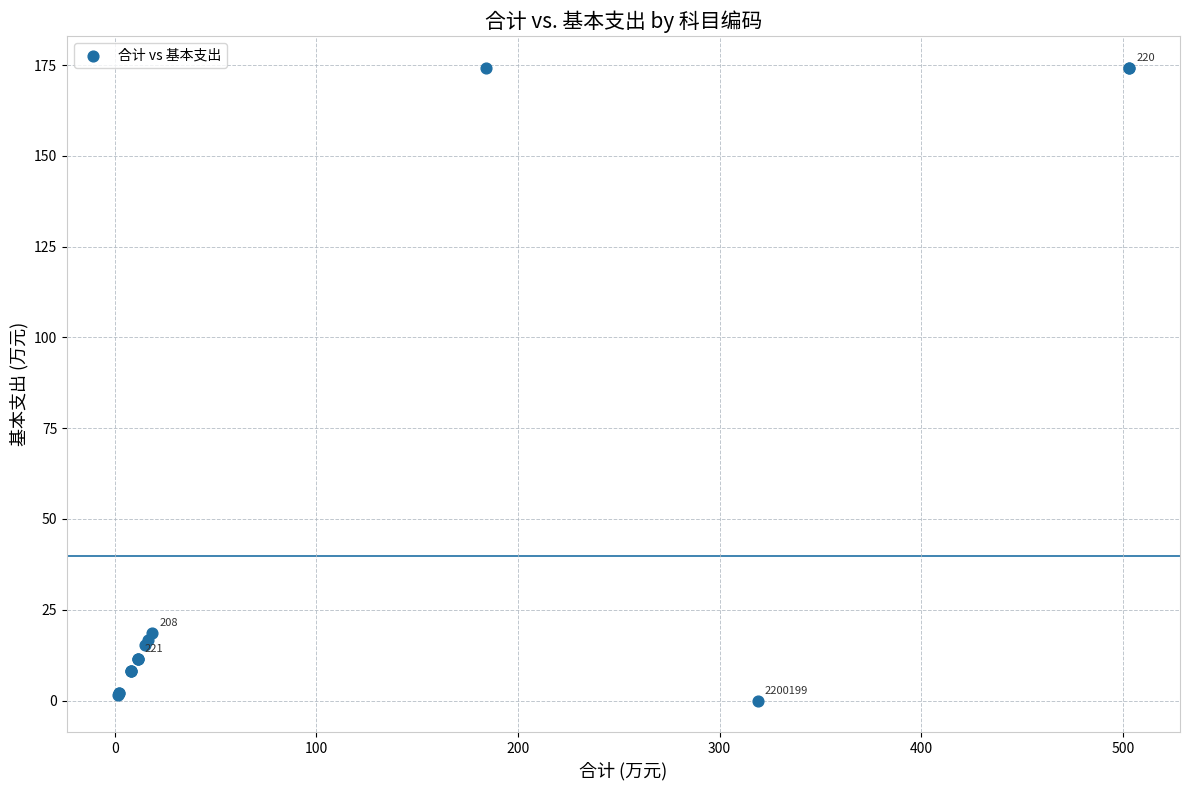

What Y value in the scatter plot is closest to 87?

18.7